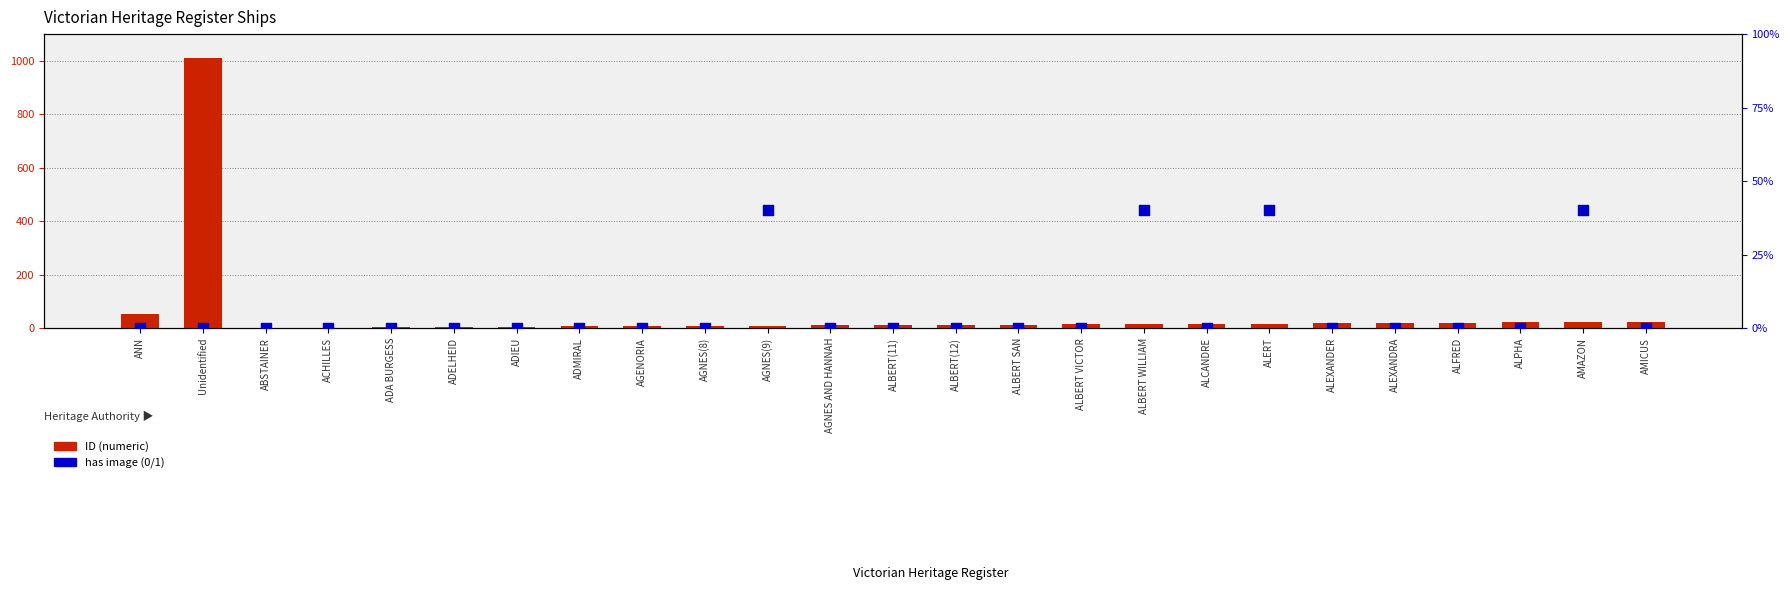

Which series contains the highest Y value?

ID (numeric)